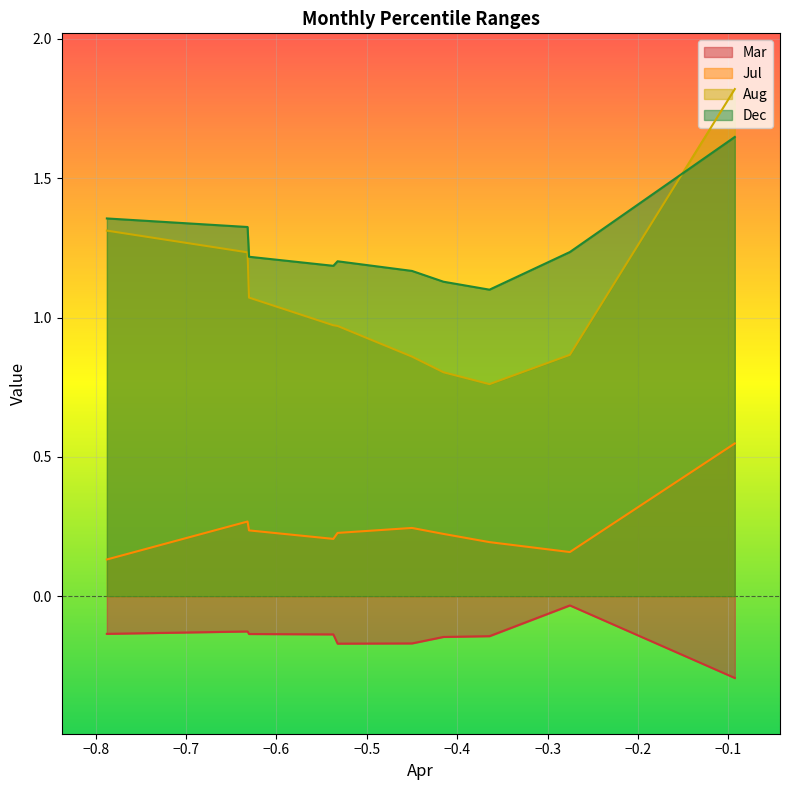

What is the smallest value displayed?

-0.3